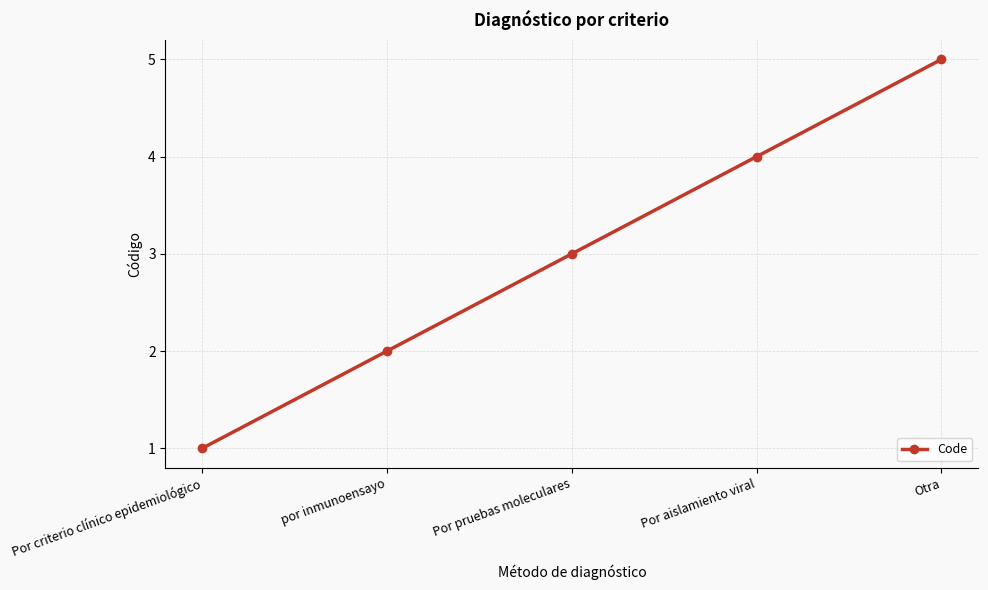

The chart shows a value of 1 at por inmunoensayo. True or false?

False